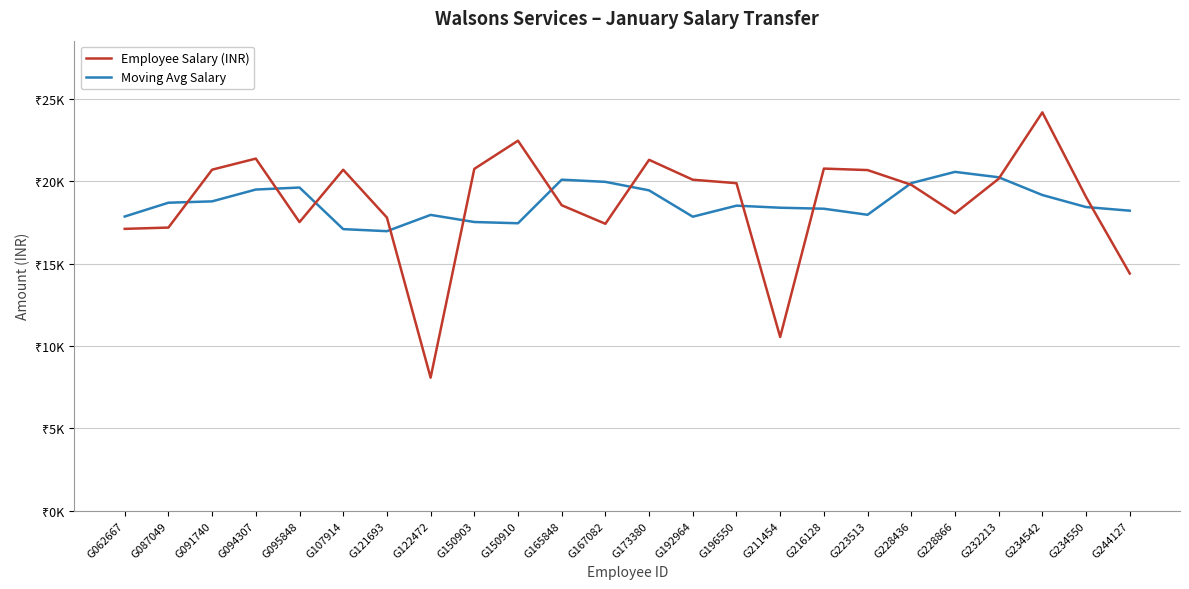

Does the chart display data point markers on the line(s)?

No